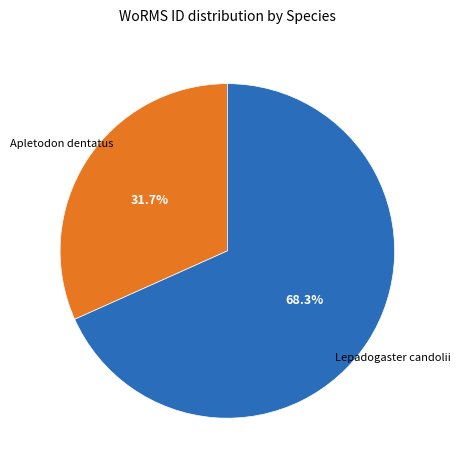

Combined, do Lepadogaster candolii and Apletodon dentatus account for over 50%?

Yes